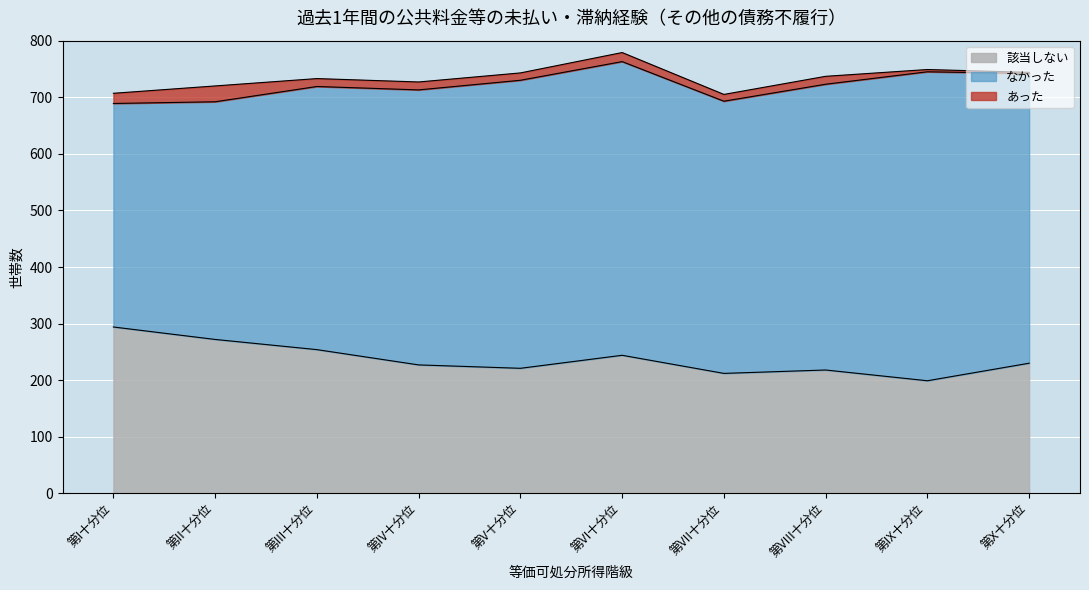

What is the label of the 9th point from the right?

第II十分位